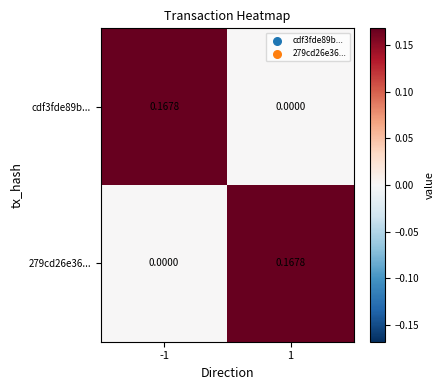

How many series are shown in this chart?

2